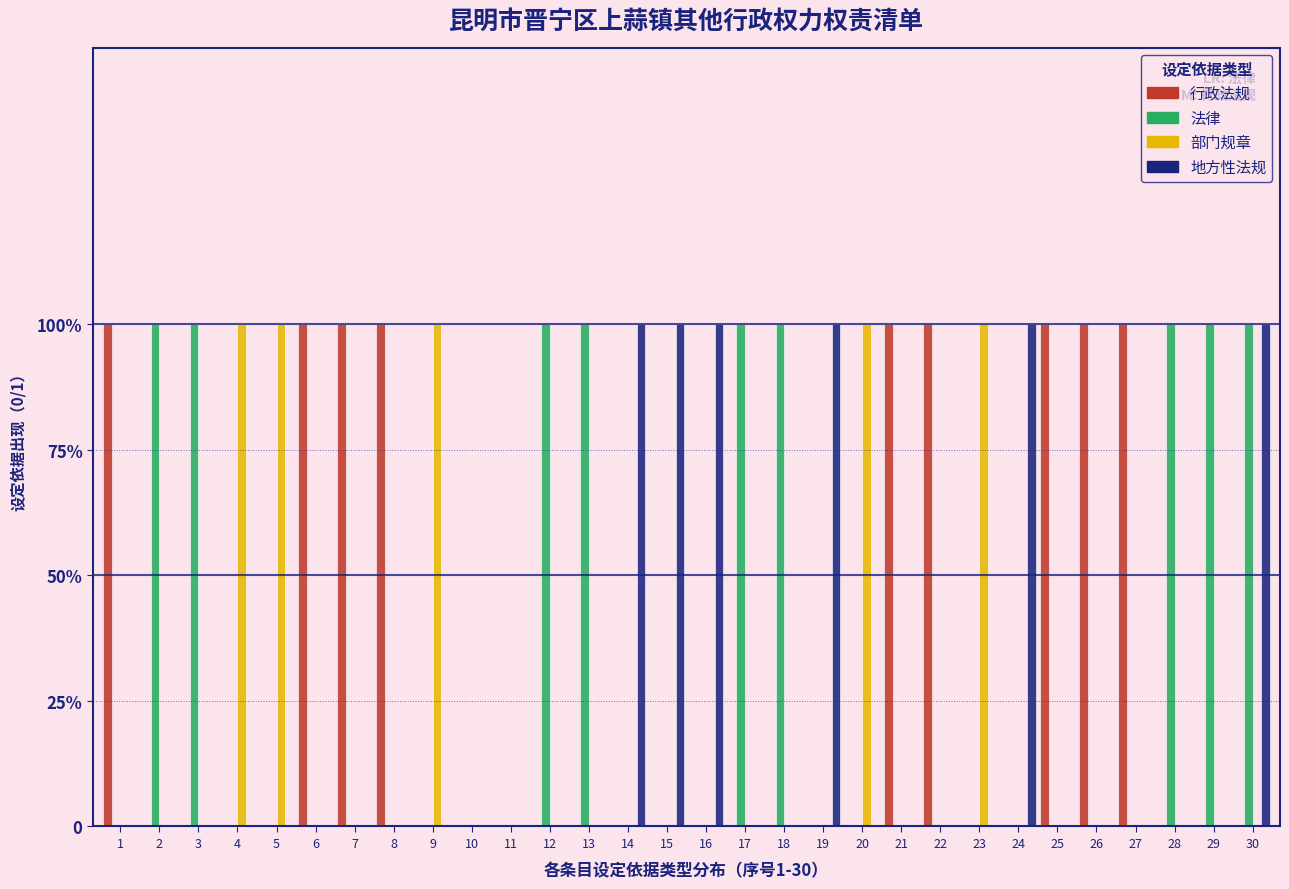

Are the bars horizontal?

No